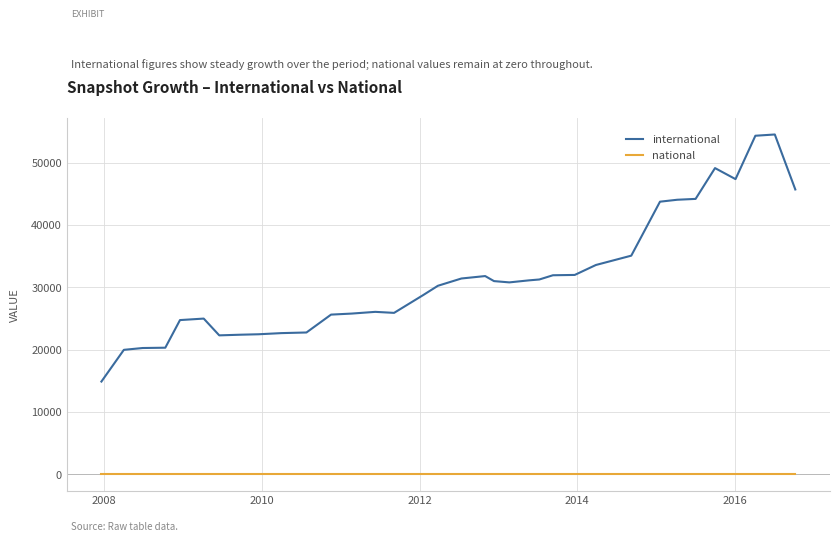

Rank the series by their maximum value, from highest to lowest.

international, national